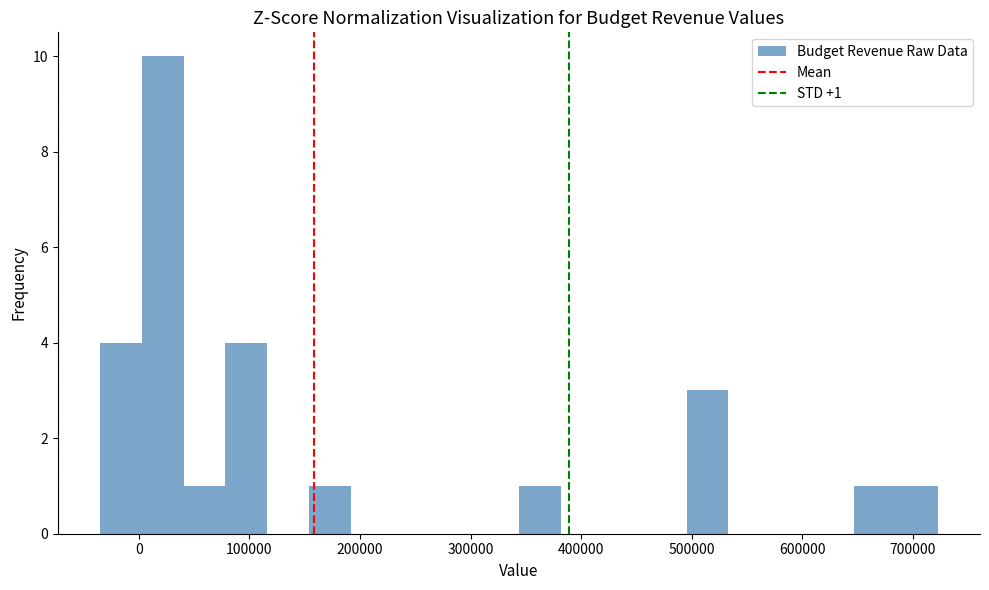

Around what value on the x-axis is the tallest bar? Give the approximate position of its centre, as read against the axis.

20000